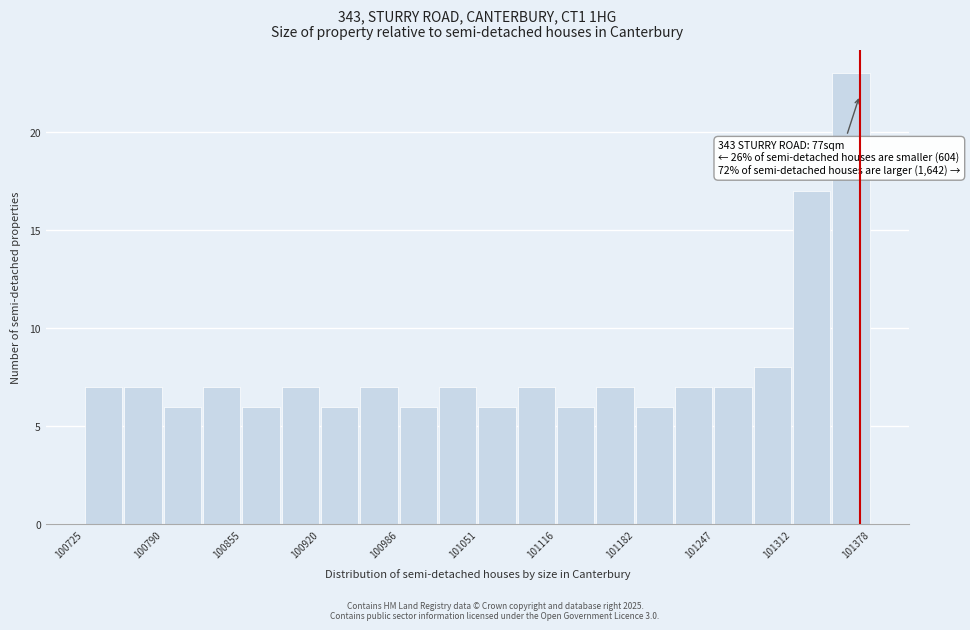

Around what value on the x-axis is the tallest bar? Give the approximate position of its centre, as read against the axis.

101360